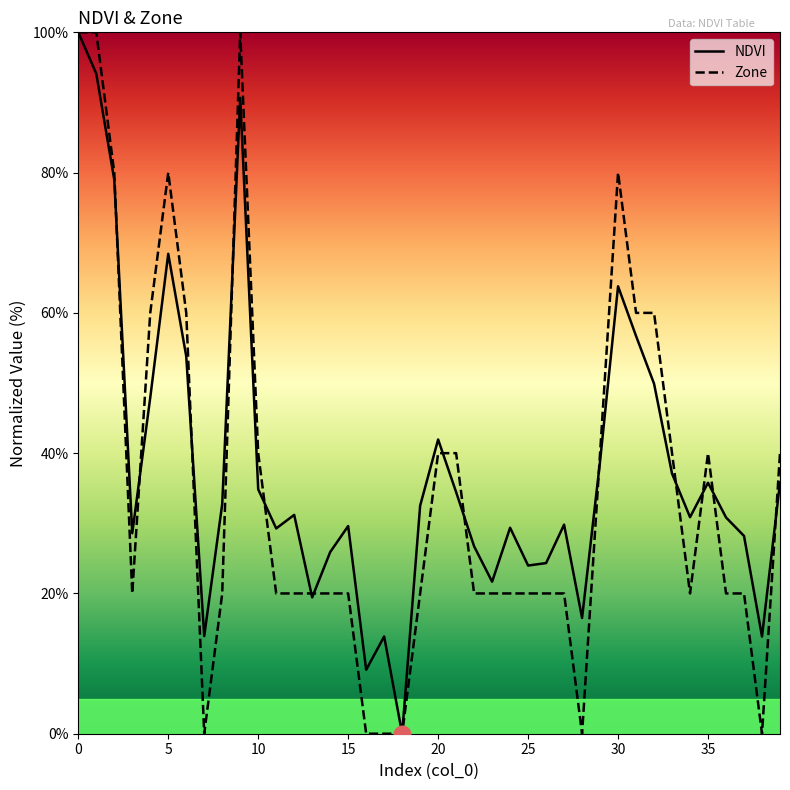

What is the greatest value displayed?

100.0